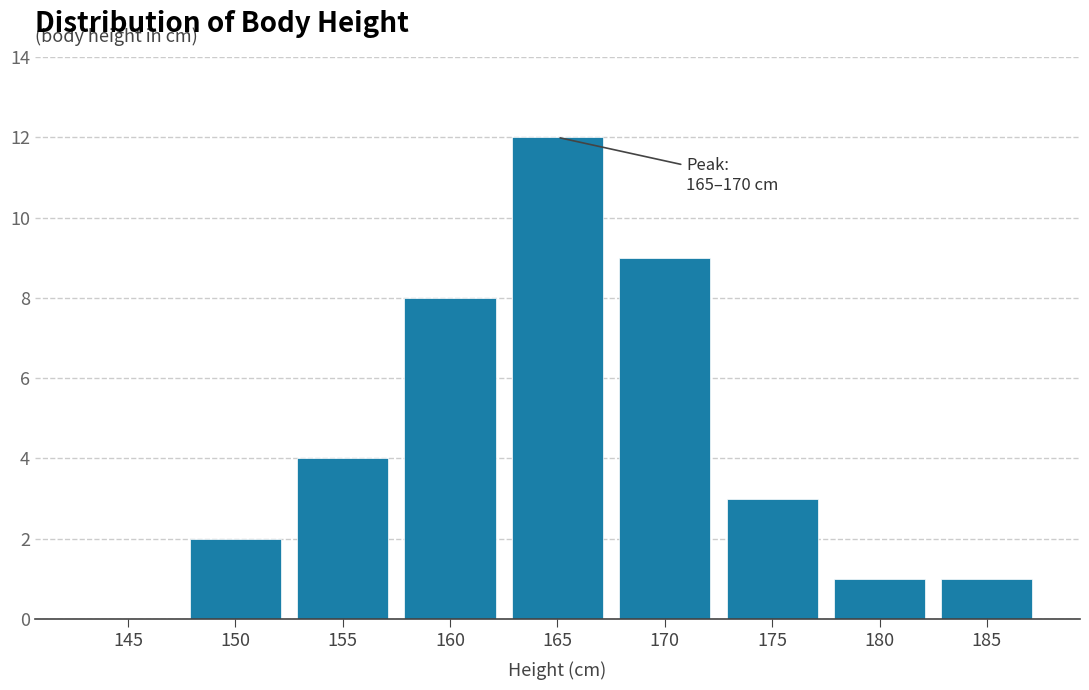

What is the sum of the values at 160 and 155?

12